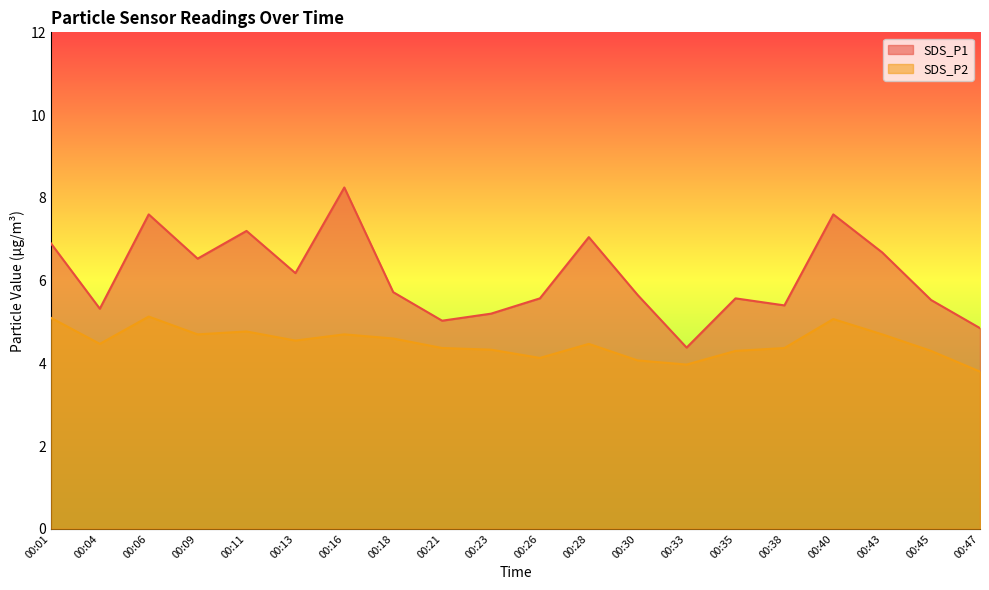

Which has a higher value, 00:43 or 00:45?

00:43